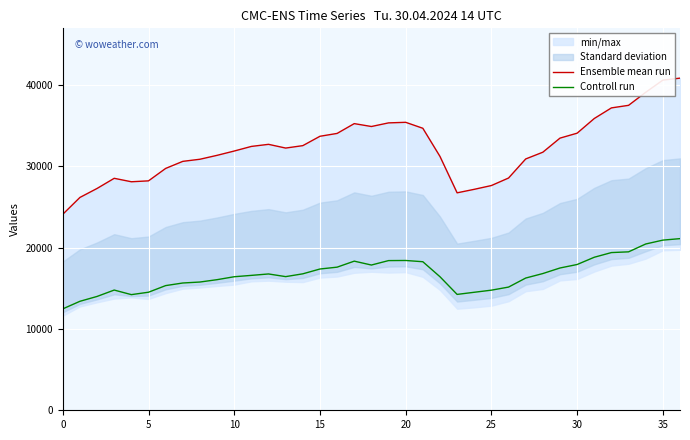

Which series has the largest range (max minus min)?

Ensemble mean run